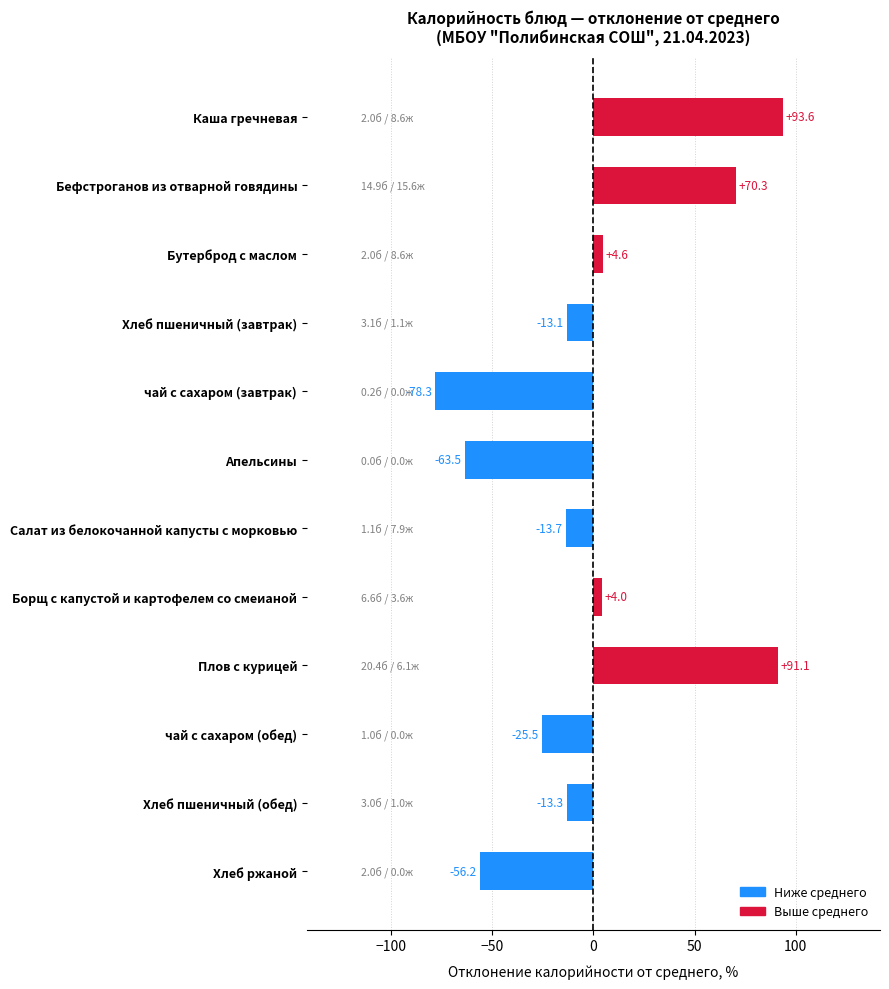

What is the approximate value at Каша гречневая?

93.6